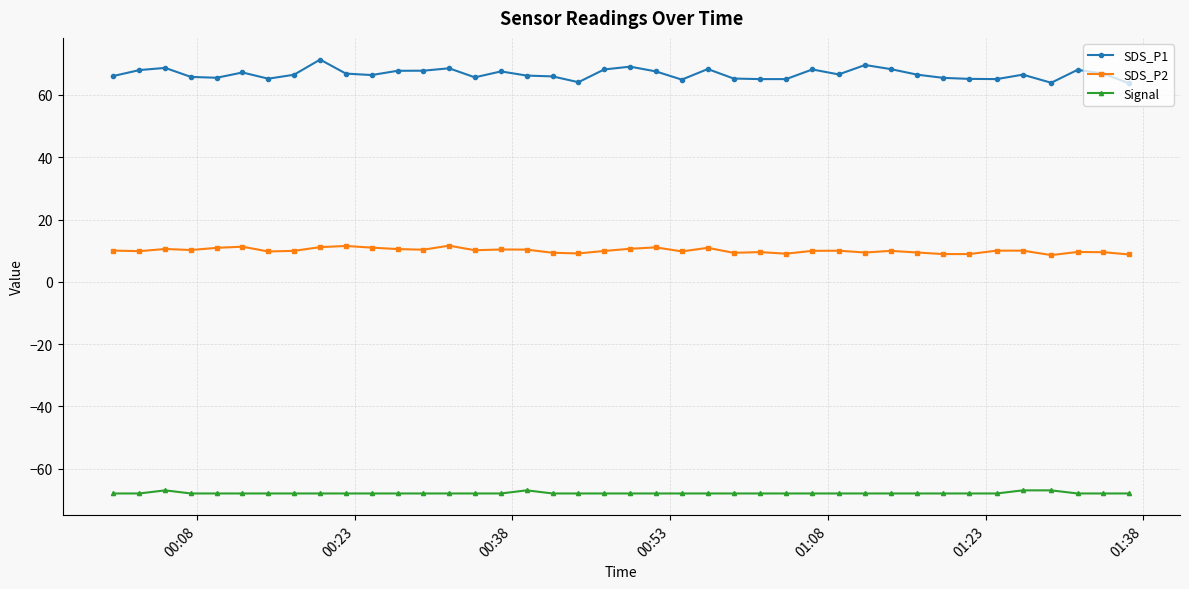

What is the lowest value of the SDS_P1 series?

63.7